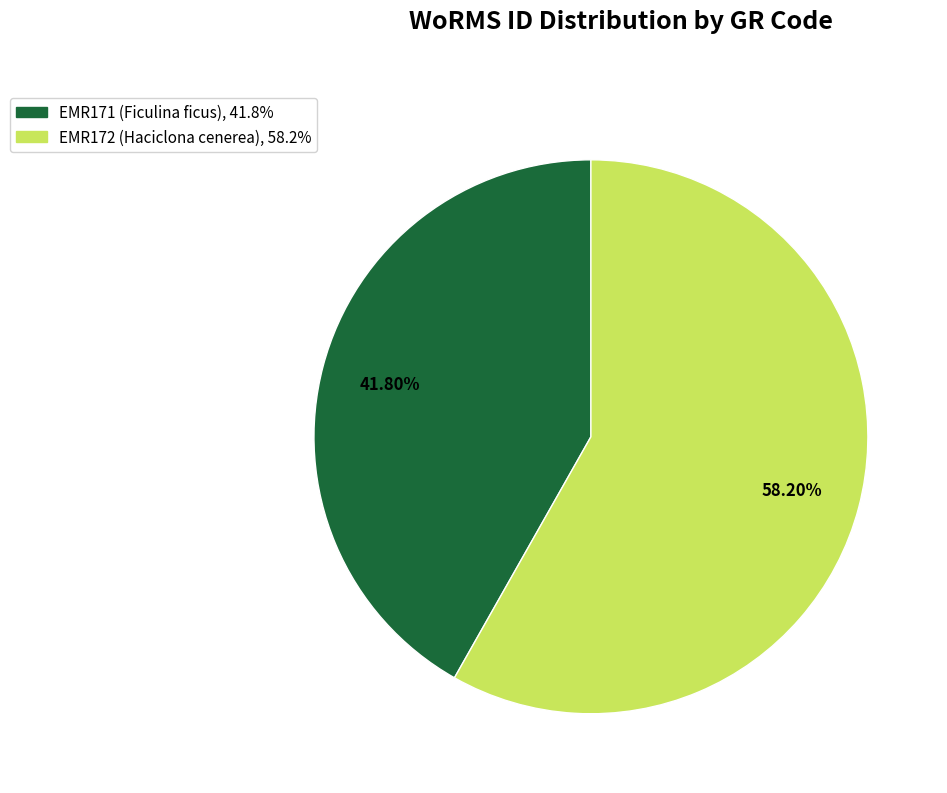

Is EMR172 (Haciclona cenerea) the majority of the pie?

Yes